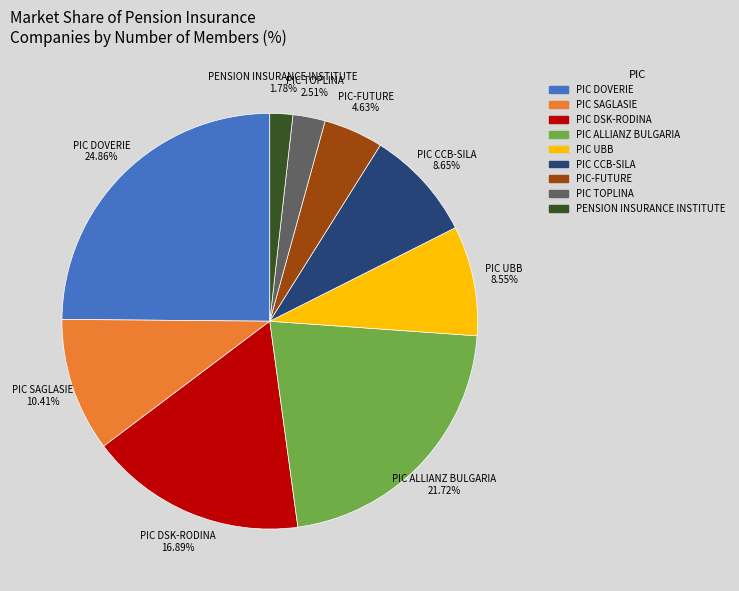

What percentage is the PIC DOVERIE slice, to the nearest percent?

25%